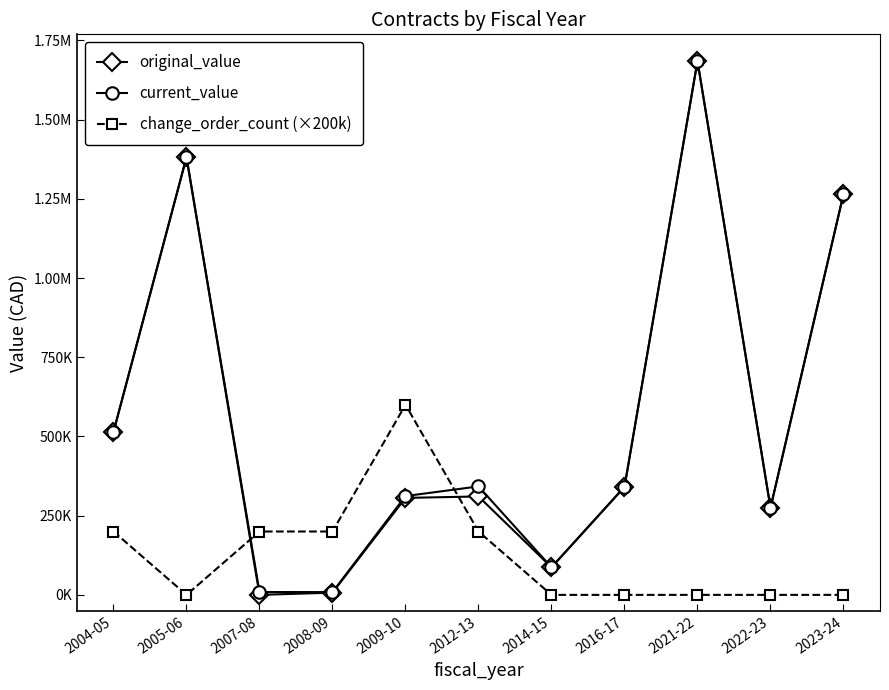

What are all the series names shown in the legend?

original_value, current_value, change_order_count (×200k)